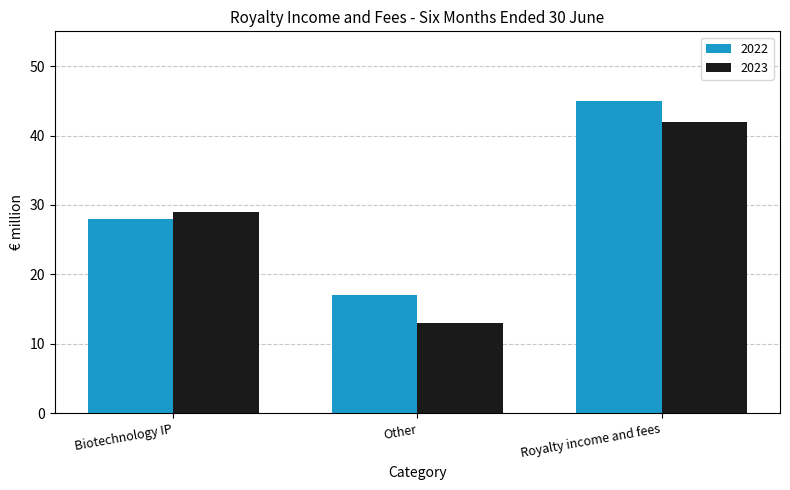

How many data points in 2022 are less than 28?

1